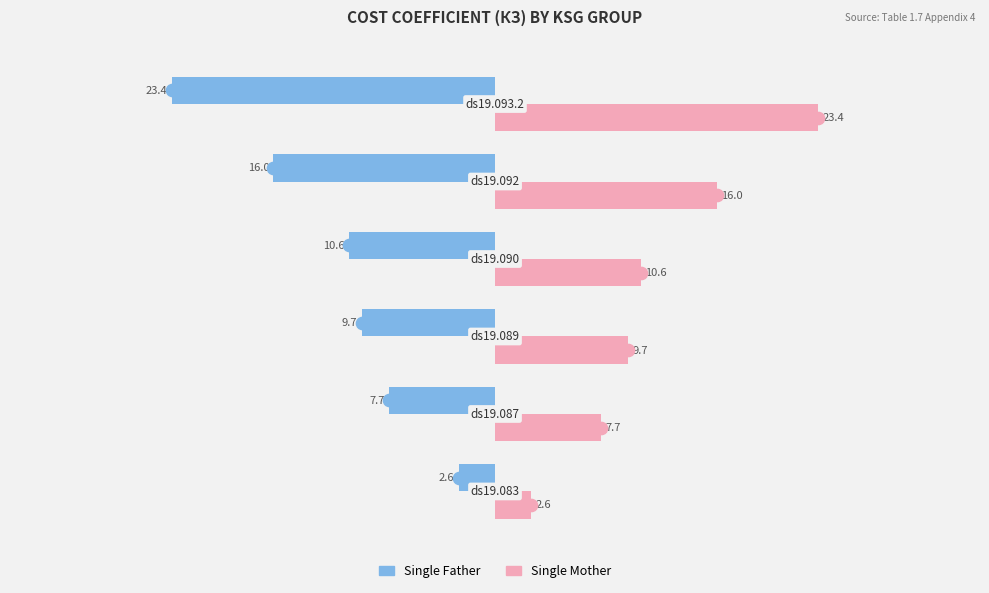

At how many categories does at least one series exceed -18?

6